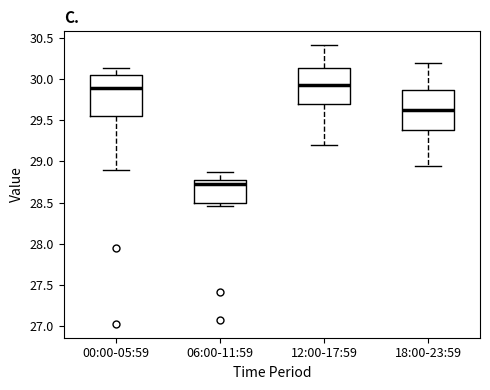

Where is the lower edge of the box for 12:00-17:59 on the y-axis? The values are not printed on the chart, so give them approximately, as read against the axis.

29.70